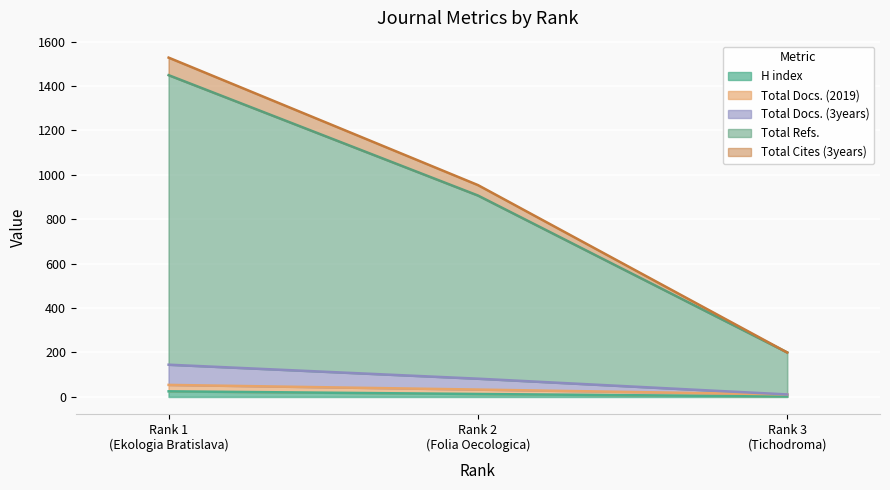

At which label does Total Docs. (2019) reach its peak?

Rank 1 (Ekologia Bratislava)